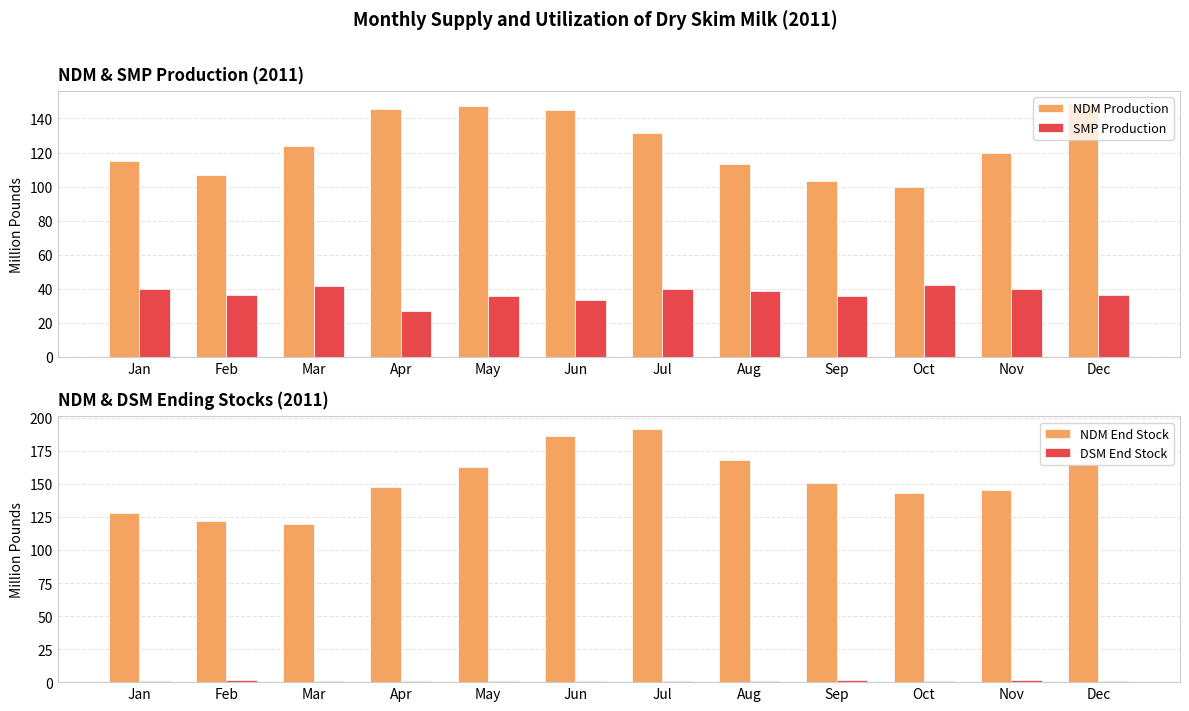

What is the difference between the maximum and second lowest values in the SMP Production series?

8.7